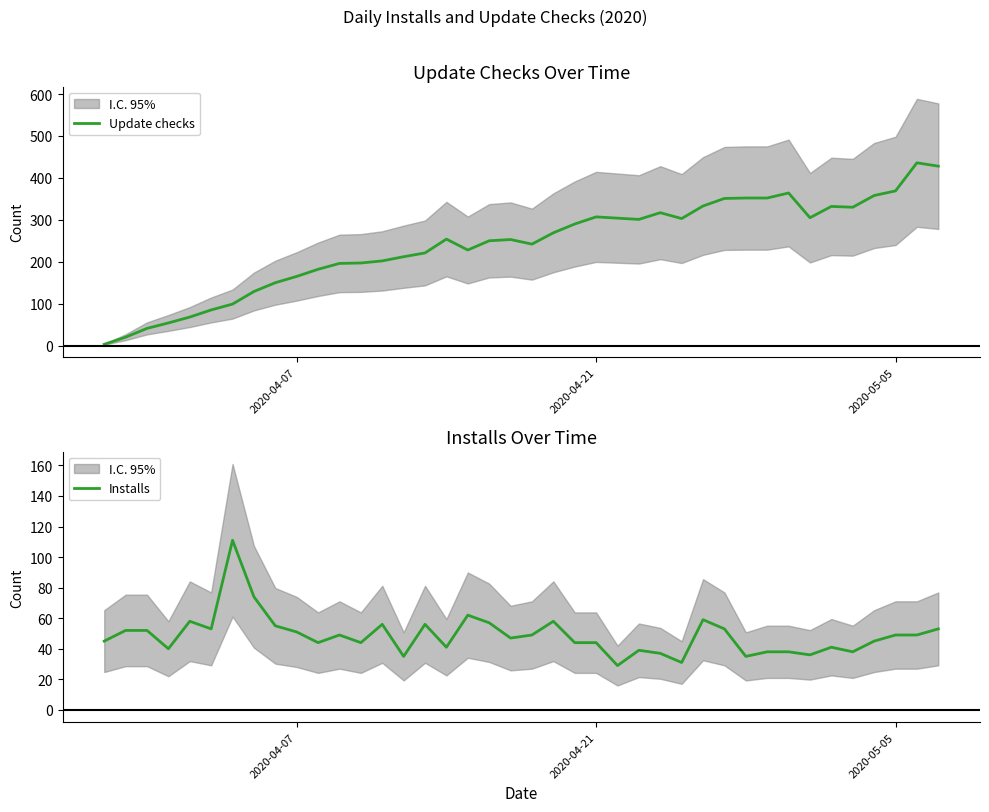

Reading right to left, transcribe all the data shown in this chart.

Update checks: 428	436	369	358	330	332	305	364	352	352	351	333	303	317	301	304	307	290	269	242	253	250	228	254	221	212	202	197	196	182	165	150	129	99	85	68	54	41	20	3
Installs: 53	49	49	45	38	41	36	38	38	35	53	59	31	37	39	29	44	44	58	49	47	57	62	41	56	35	56	44	49	44	51	55	74	111	53	58	40	52	52	45